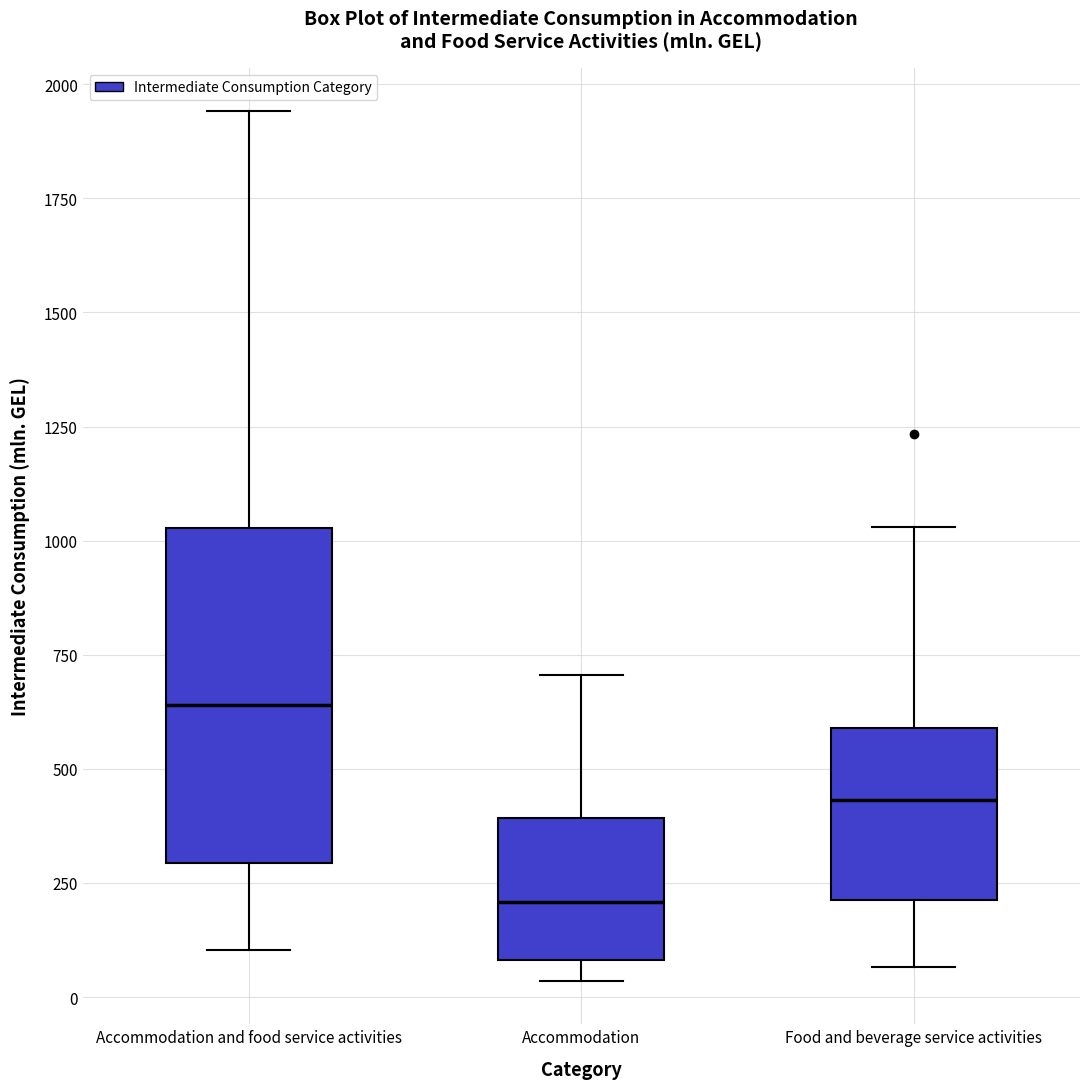

Reading left to right, transcribe this box plot: for each box, give where its median line is, the range the box spans, and where its two whiskers end, as read against the y-axis. The values are not printed on the chart, so give them approximately, as read against the axis.

Accommodation and food service activities: median 650, box 300 to 1050, whiskers 100 to 1950
Accommodation: median 200, box 100 to 400, whiskers 50 to 700
Food and beverage service activities: median 450, box 200 to 600, whiskers 50 to 1050